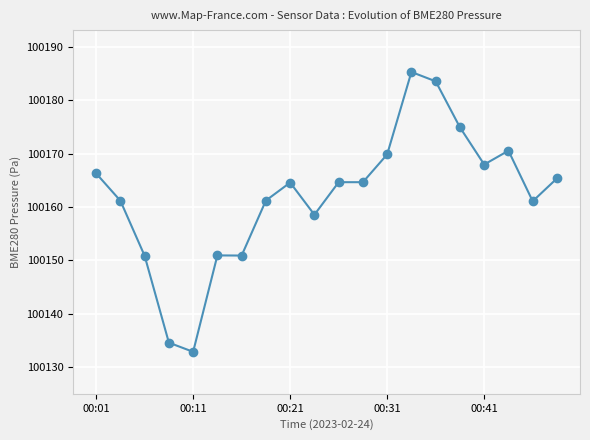

What is the value of the 7th point from the left?

100150.9